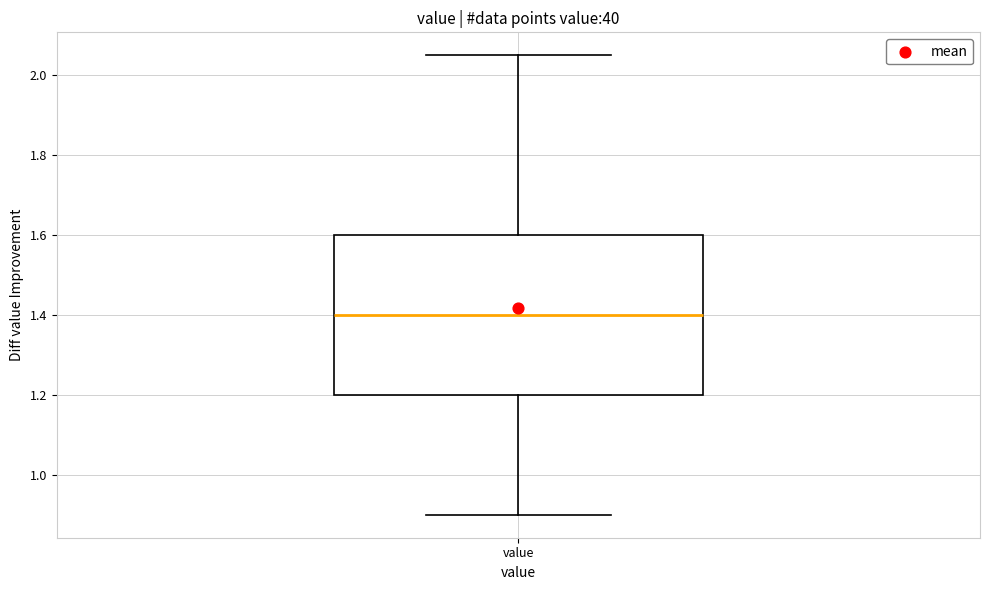

Transcribe this box plot: give where the median line is, the range the box spans, and where the two whiskers end, as read against the y-axis. The values are not printed on the chart, so give them approximately, as read against the axis.

median 1.40, box 1.20 to 1.60, whiskers 0.90 to 2.06